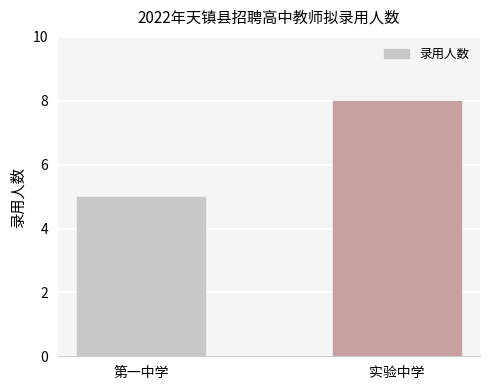

Count the values in the range 5 to 8.

2